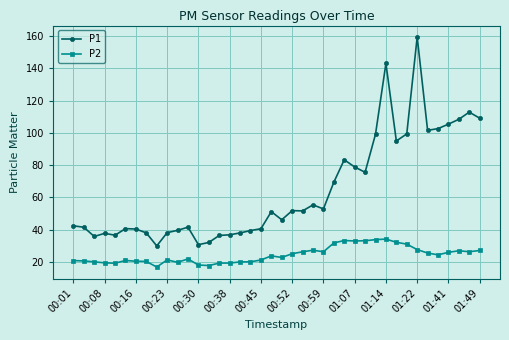

What is the maximum value for P2?

34.2